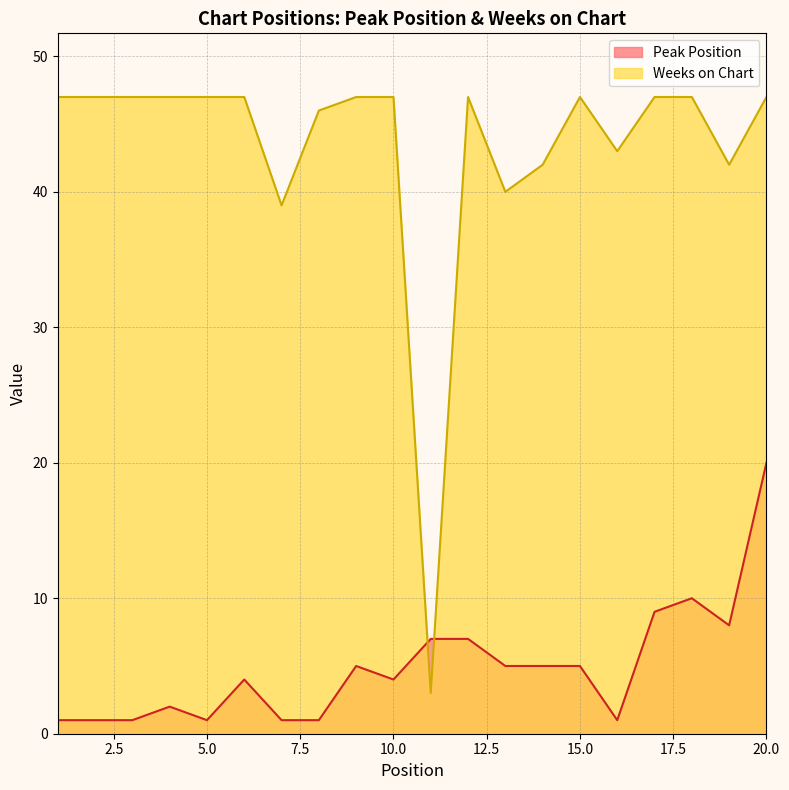

Rank the series by their maximum value, from lowest to highest.

Peak Position, Weeks on Chart